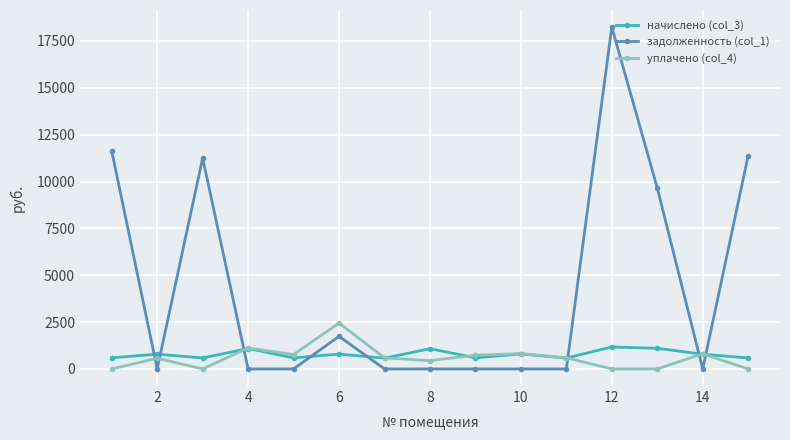

True or false: начислено (col_3) and задолженность (col_1) cross at least once.

True